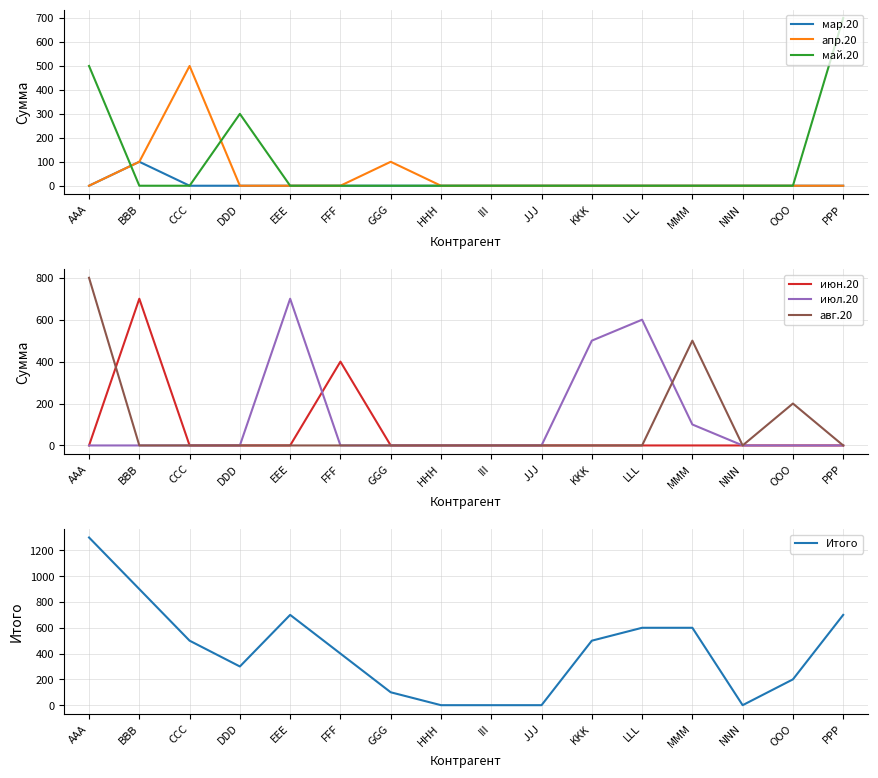

Is it true that май.20 equals 339 at GGG?

False